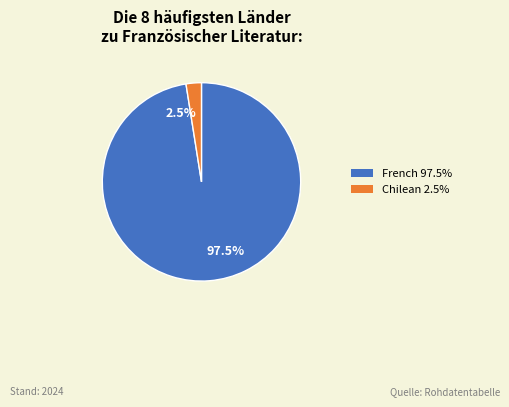

Is the sum of 2.5% and 97.5% greater than half?

Yes